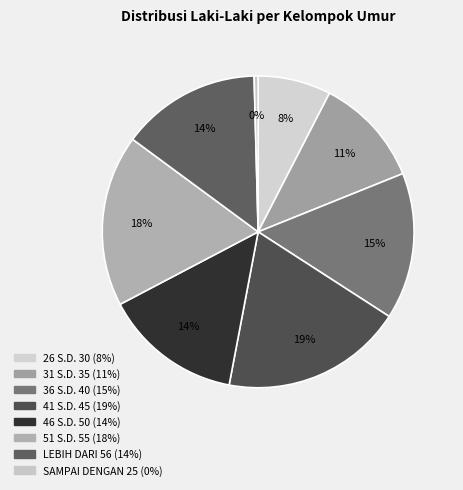

To the nearest percent, what is the average slice percentage?

12%